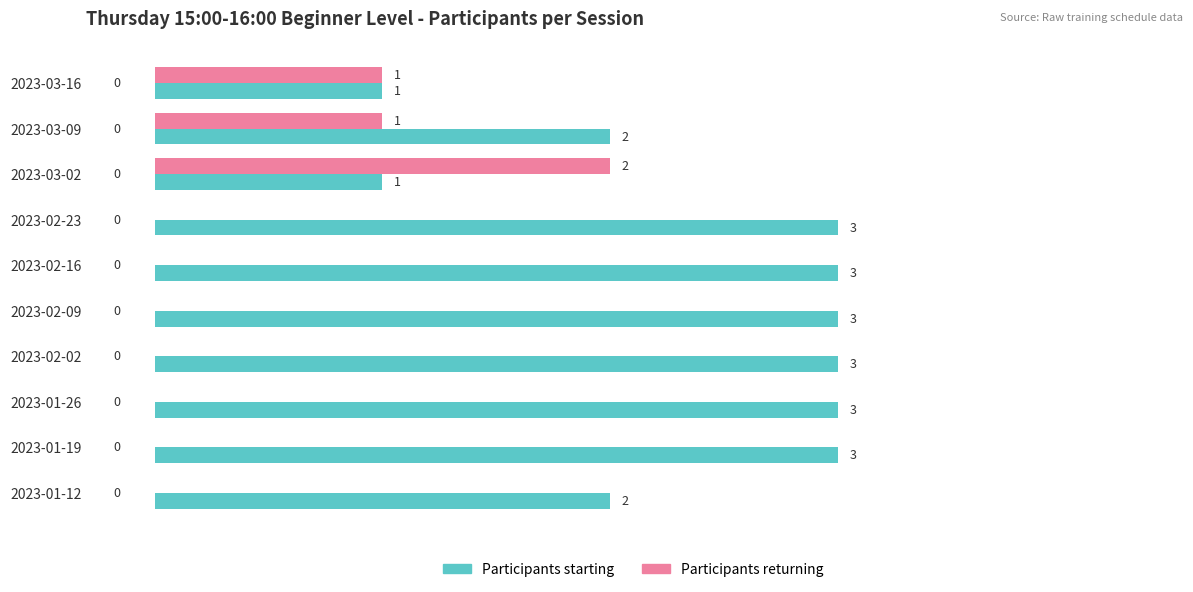

The value of Participants starting at 2023-02-23 is 4. True or false?

False